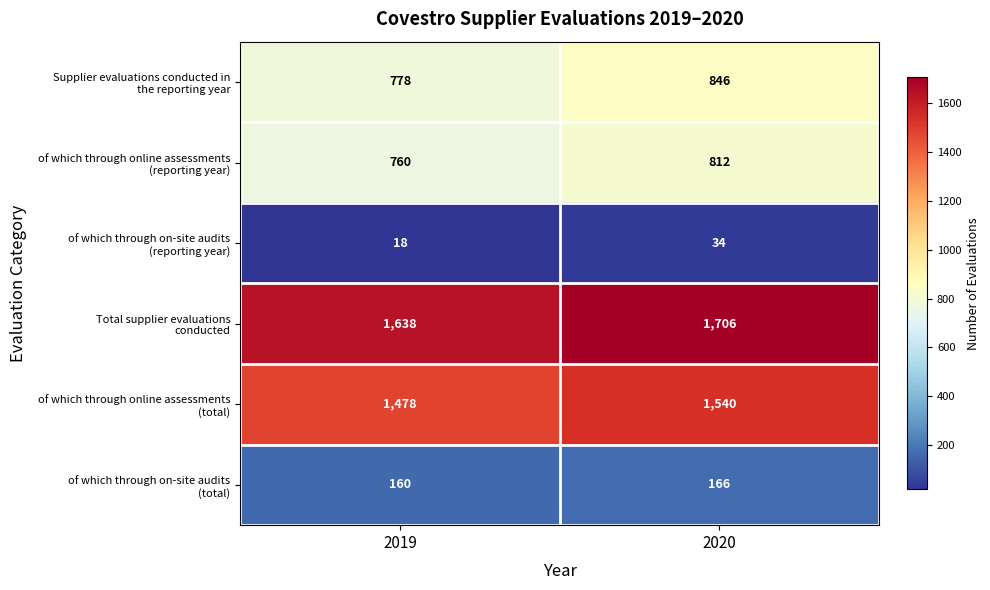

Which category has the highest value across all series?

2020